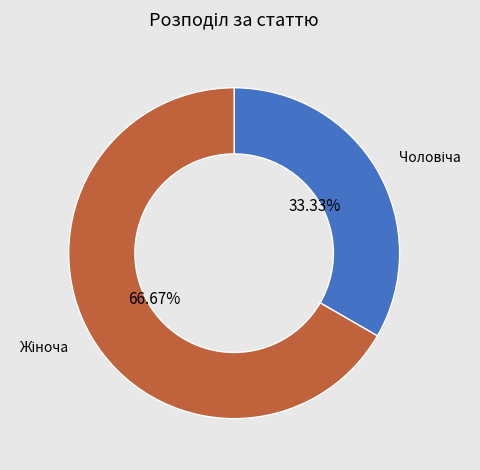

Is there a majority slice in this chart?

Yes